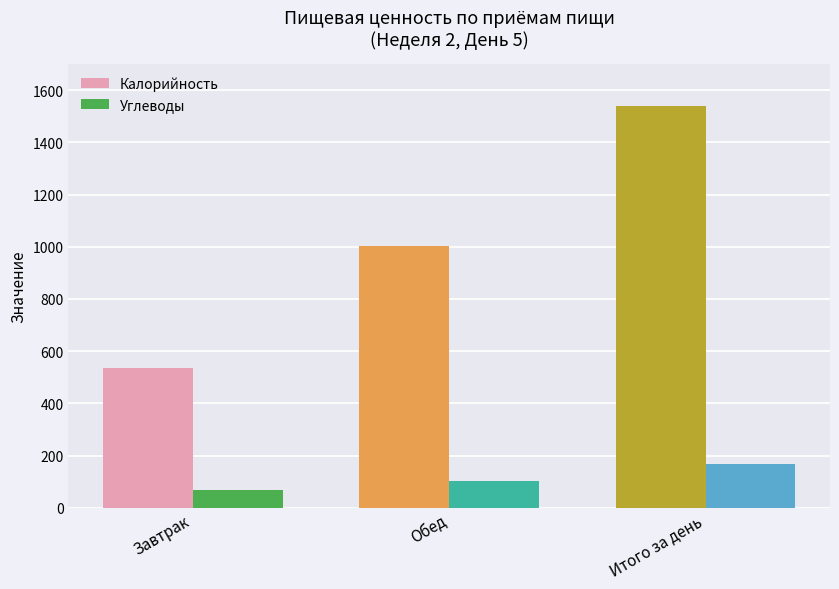

List the labels in order of Углеводы value, largest first.

Итого за день, Обед, Завтрак